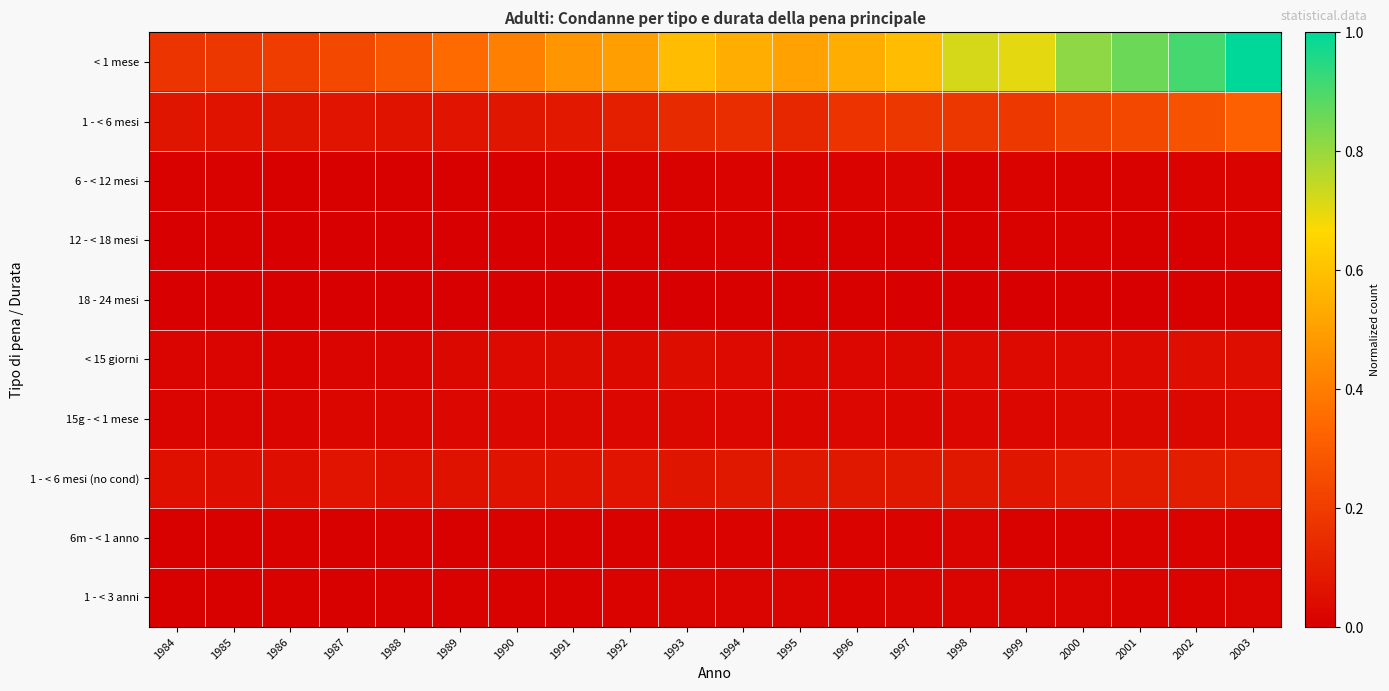

At 2000, list the series in order from smallest to largest.

18 - 24 mesi, 12 - < 18 mesi, 6m - < 1 anno, 6 - < 12 mesi, 1 - < 3 anni, 15g - < 1 mese, < 15 giorni, 1 - < 6 mesi (no cond), 1 - < 6 mesi, < 1 mese